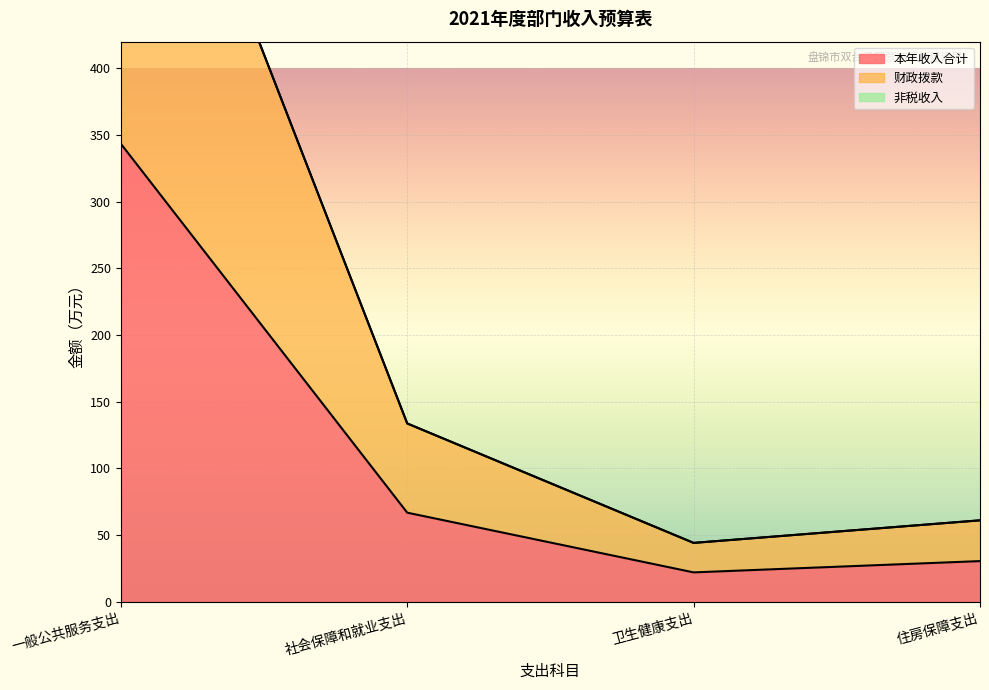

The 本年收入合计 series shows 22.1 at 卫生健康支出. True or false?

True